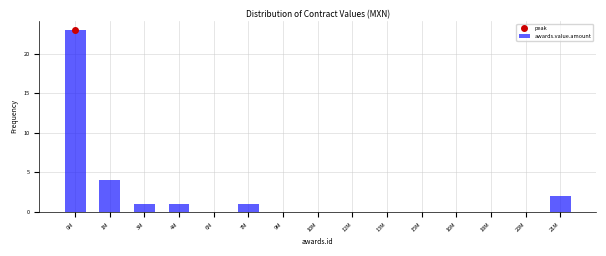

Reading left to right, transcribe all the data shown in this chart.

0M=23	1M=4	3M=1	4M=1	6M=0	7M=1	9M=0	10M=0	12M=0	13M=0	15M=0	16M=0	18M=0	20M=0	21M=2